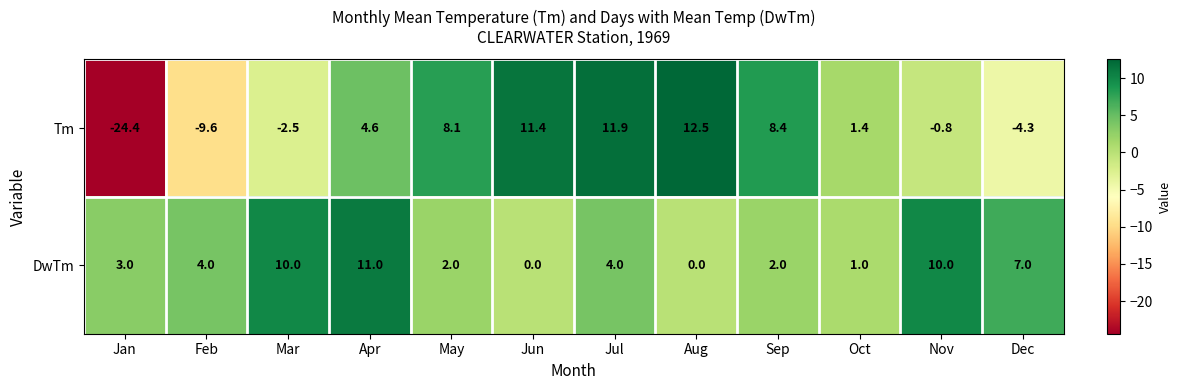

Which label corresponds to the largest value in the chart?

Aug